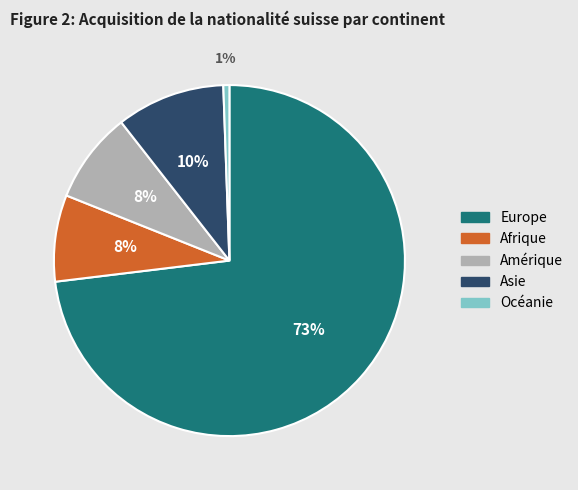

What percentage is the Europe slice, to the nearest percent?

73%